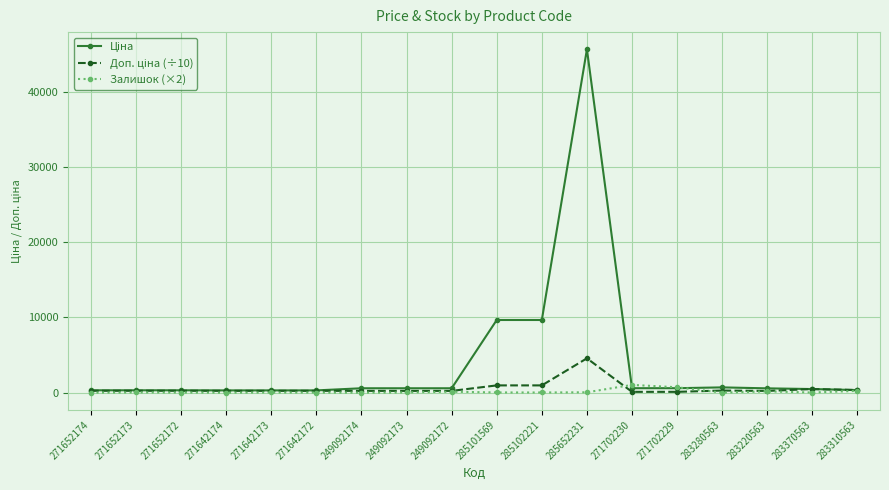

Which category has the highest value across all series?

285652231